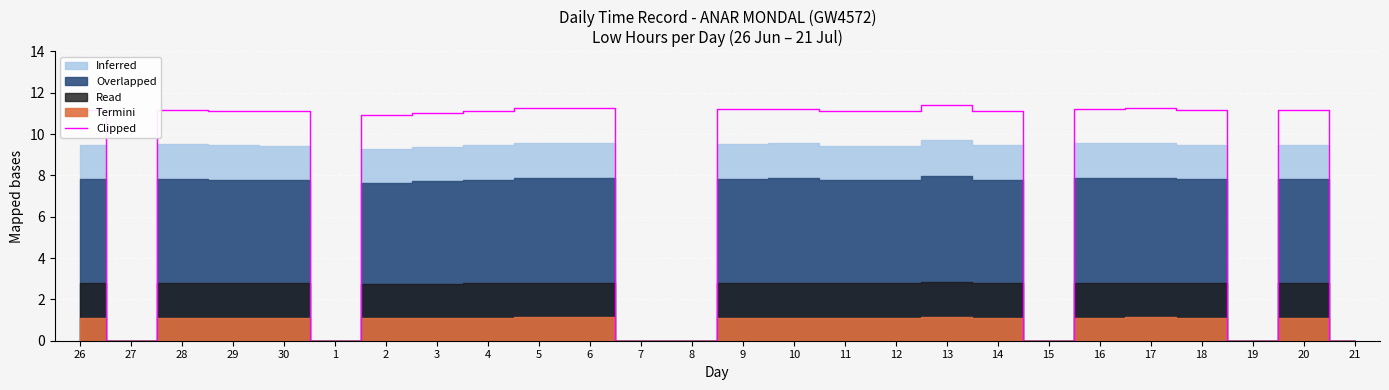

Count the number of categories in the chart.

26